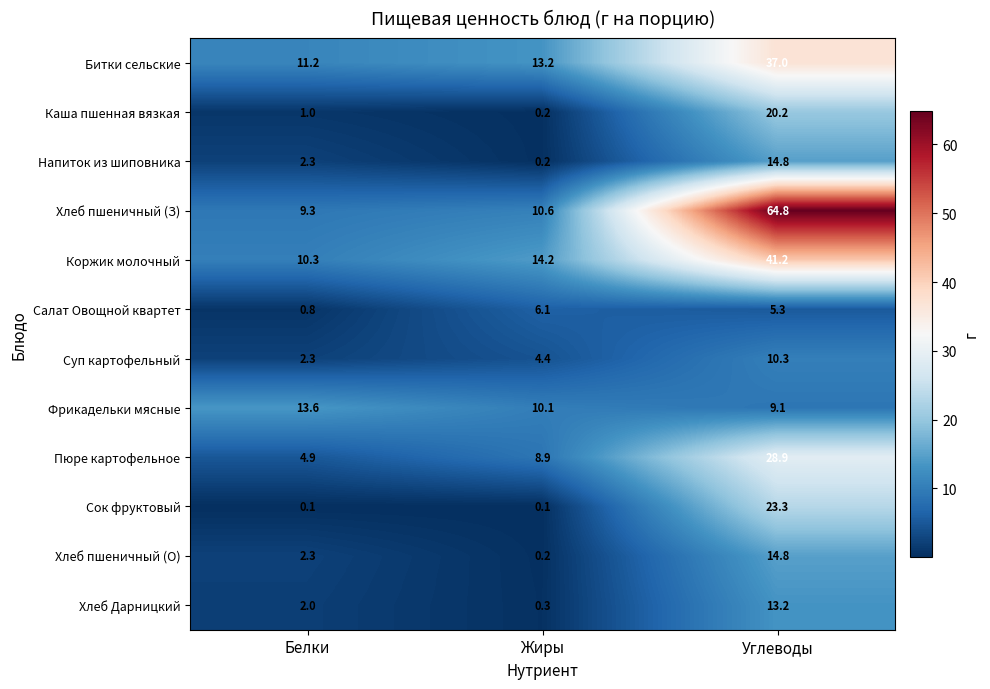

At which category is the sum across all series the highest?

Углеводы